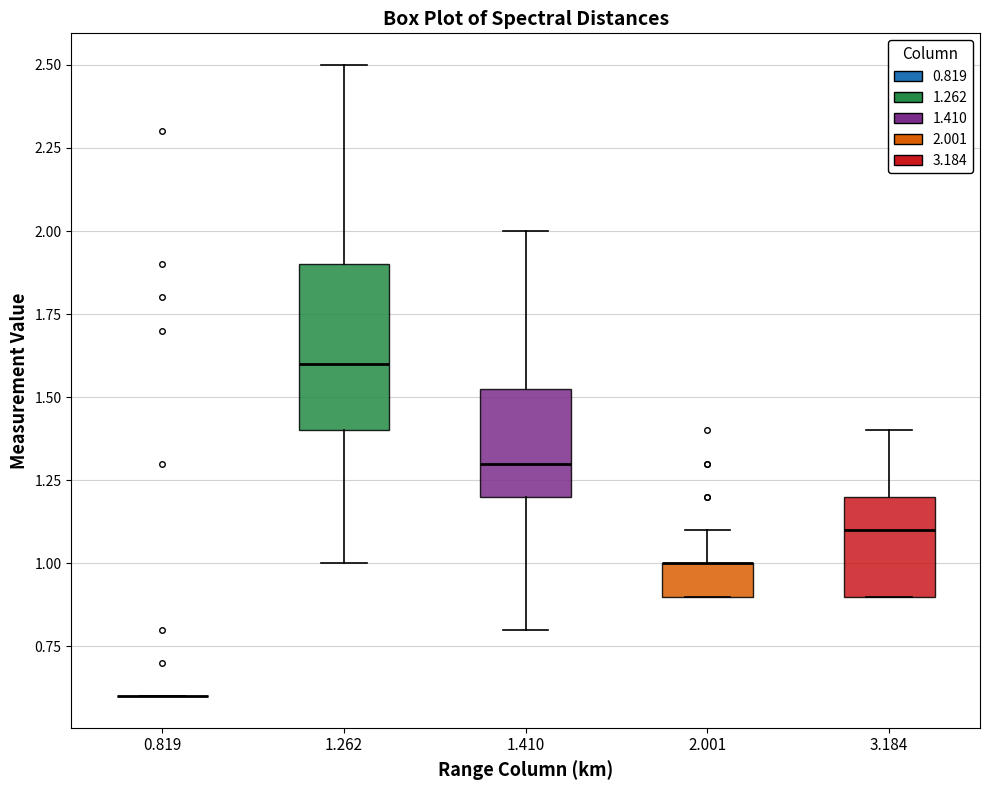

Reading left to right, read every box against the y-axis: the position of its median line, the range the box covers, and the ends of its whiskers. The values are not printed on the chart, so give them approximately, as read against the axis.

0.819: box collapsed to a line at 0.60, whiskers 0.60 to 0.60
1.262: median 1.60, box 1.40 to 1.90, whiskers 1.00 to 2.50
1.410: median 1.30, box 1.20 to 1.55, whiskers 0.80 to 2.00
2.001: median 1.00 (drawn on the box's upper edge), box 0.90 to 1.00, whiskers 0.90 to 1.10
3.184: median 1.10, box 0.90 to 1.20, whiskers 0.90 to 1.40